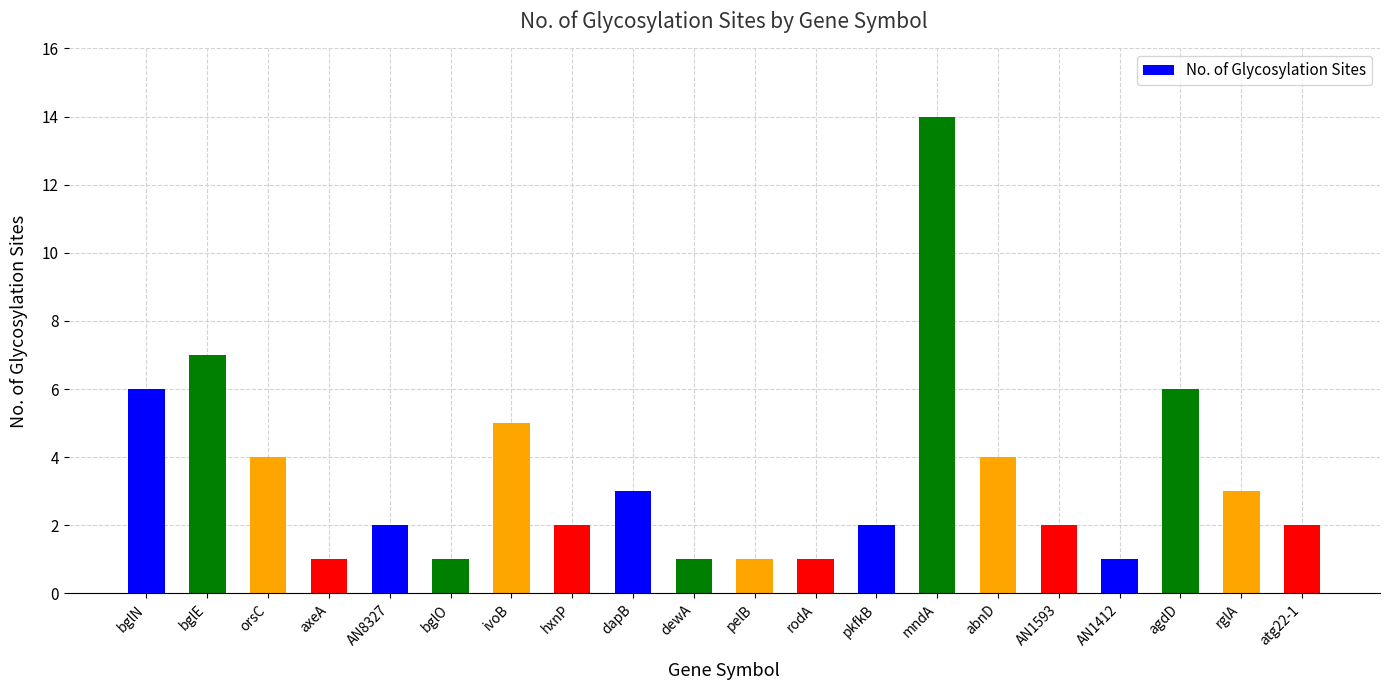

What is the average value?

3